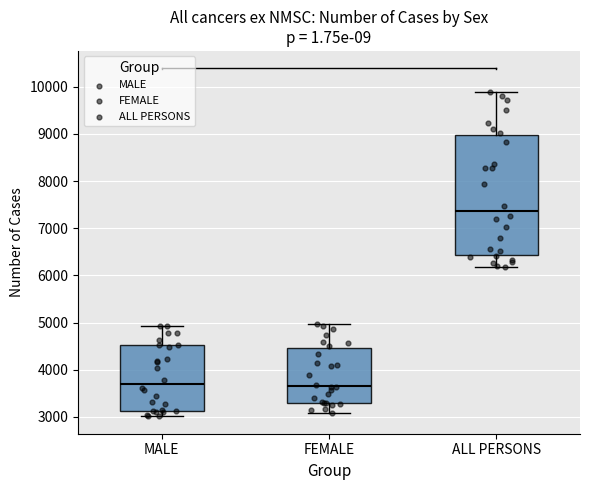

Reading left to right, transcribe this box plot: for each box, give where its median line is, the range the box spans, and where its two whiskers end, as read against the y-axis. The values are not printed on the chart, so give them approximately, as read against the axis.

MALE: median 3700, box 3100 to 4500, whiskers 3000 to 4900
FEMALE: median 3700, box 3300 to 4500, whiskers 3100 to 5000
ALL PERSONS: median 7400, box 6400 to 9000, whiskers 6200 to 9900